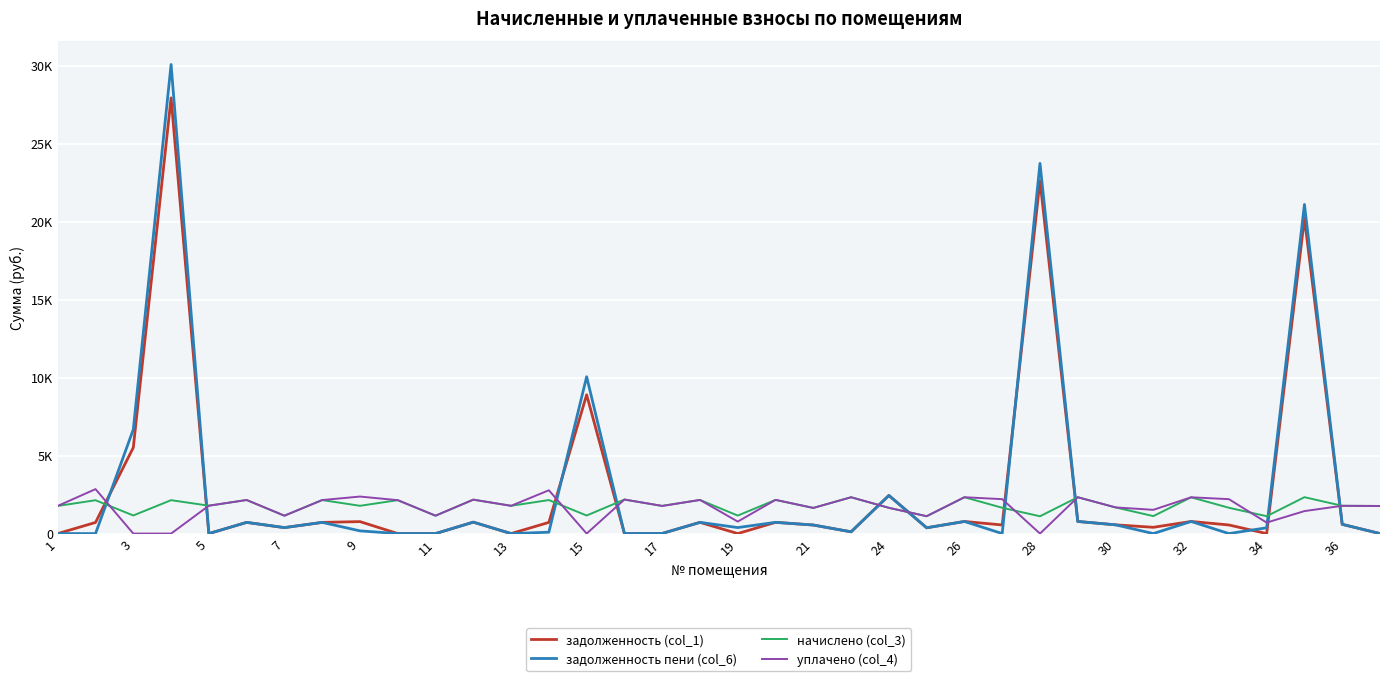

Reading left to right, what are all the values shown in this chart?

задолженность (col_1): 0.0	712.8	5515.8	27939.9	0.0	717.7	382.2	717.0	767.3	0.0	0.0	733.1	0.0	716.5	8901.9	0.0	8.9	719.0	0.4	720.2	548.0	112.8	2444.9	371.2	776.7	551.8	22628.9	777.5	560.5	402.3	776.5	551.8	0.0	20213.7	593.6	0.0
задолженность пени (col_6): 0.0	0.0	6677.2	30082.0	0.0	717.7	382.2	717.0	173.7	0.0	0.0	733.1	0.0	87.9	10059.7	0.0	8.9	719.0	385.1	720.2	548.1	112.8	2444.9	371.2	776.7	0.0	23738.7	777.5	560.5	0.0	776.5	0.0	371.2	21105.2	593.6	0.0
начислено (col_3): 1773.5	2138.5	1161.4	2142.2	1788.2	2153.2	1146.7	2149.5	1780.8	2142.2	1146.7	2175.3	1780.8	2149.5	1157.7	2182.7	1773.5	2156.9	1154.0	2160.6	1644.4	2330.2	1651.8	1113.5	2330.2	1655.5	1109.8	2330.2	1677.6	1120.9	2326.5	1655.5	1113.5	2333.1	1780.8	1769.8
уплачено (col_4): 1773.5	2851.4	0.0	0.0	1788.2	2153.2	1146.7	2149.5	2374.4	2142.2	1146.7	2175.3	1780.8	2778.1	0.0	2182.7	1773.5	2156.9	769.4	2160.6	1644.2	2330.2	1651.8	1113.5	2330.2	2207.3	0.0	2330.2	1677.6	1523.2	2326.5	2207.3	705.1	1441.6	1780.8	1769.8